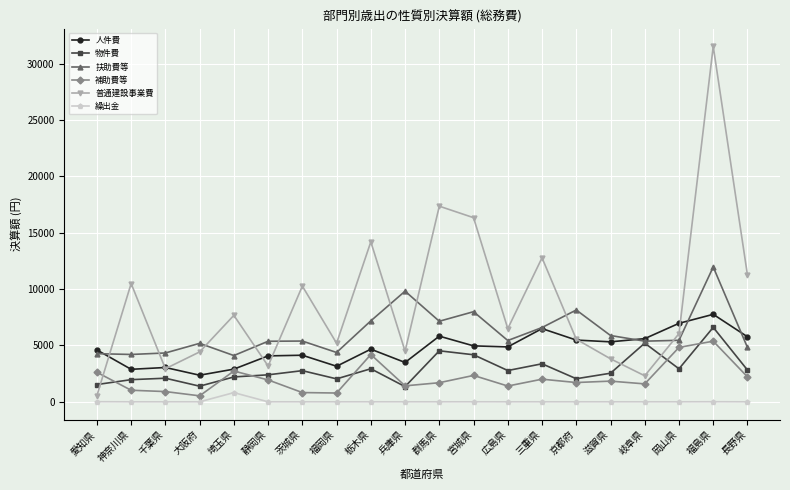

At which label does 人件費 first exceed 4872?

群馬県